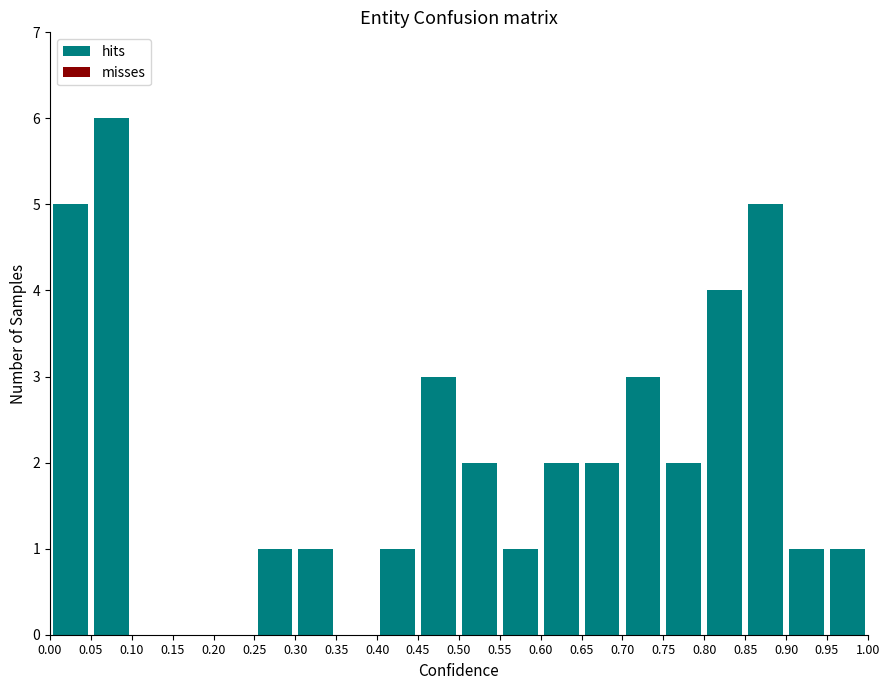

Reading left to right, list every bar in this chart as the range it spans on the x-axis followed by its height. The values are not printed on the chart, so give them approximately, as read against the axis.

0.00 to 0.05: 5
0.05 to 0.10: 6
0.10 to 0.15: 0
0.15 to 0.20: 0
0.20 to 0.25: 0
0.25 to 0.30: 1
0.30 to 0.35: 1
0.35 to 0.40: 0
0.40 to 0.45: 1
0.45 to 0.50: 3
0.50 to 0.55: 2
0.55 to 0.60: 1
0.60 to 0.65: 2
0.65 to 0.70: 2
0.70 to 0.75: 3
0.75 to 0.80: 2
0.80 to 0.85: 4
0.85 to 0.90: 5
0.90 to 0.95: 1
0.95 to 1.00: 1